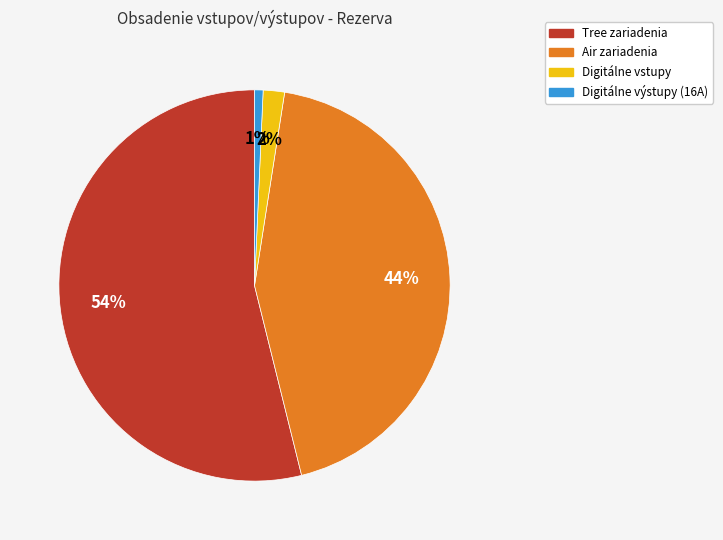

To the nearest percent, what is the average slice percentage?

25%